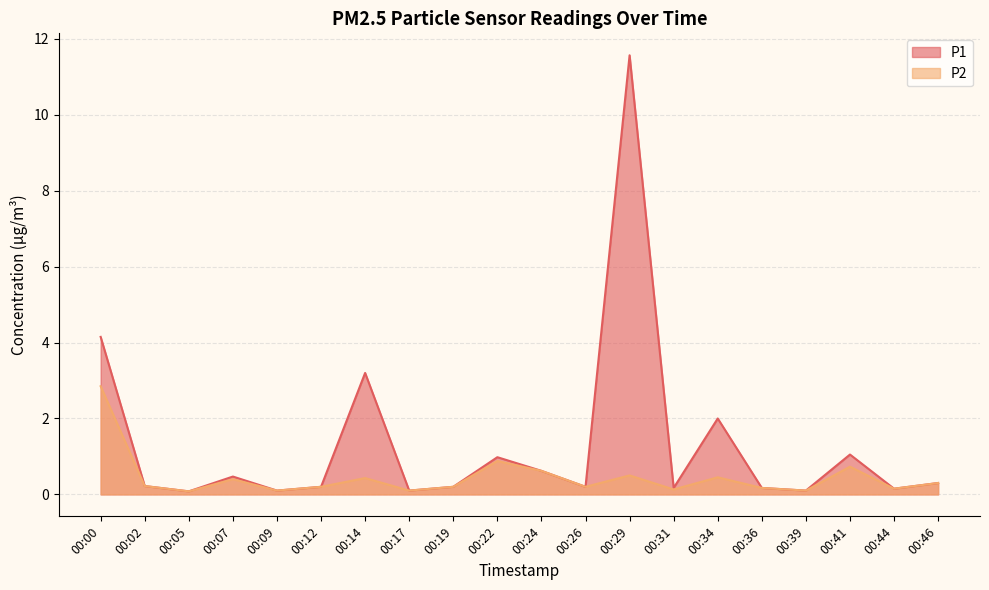

Does the chart display data point markers on the line(s)?

No